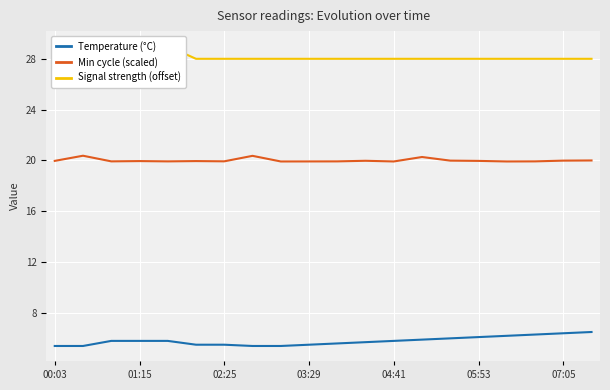

True or false: Temperature (°C) and Min cycle (scaled) intersect in this chart.

False